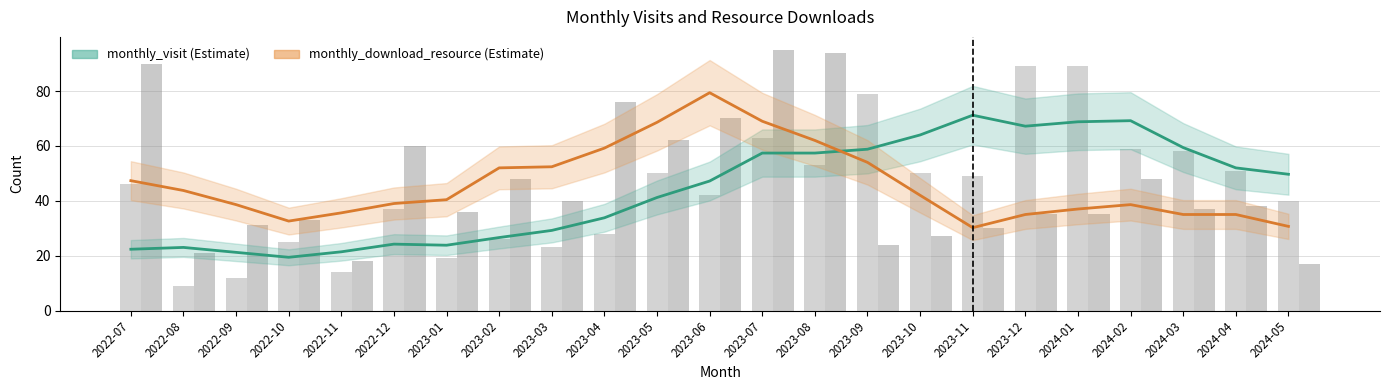

Which has a higher value, 2023-08 or 2024-02?

2024-02